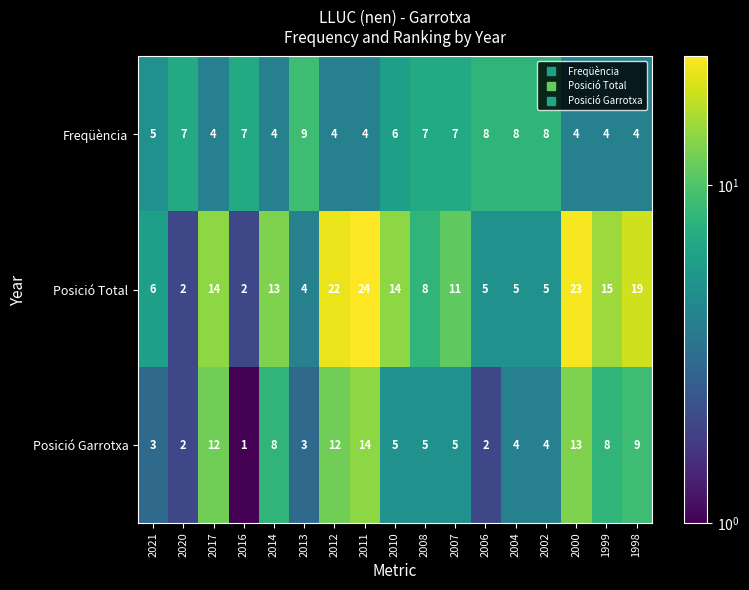

Which series changed the most between 2007 and 2000?

Posició Total